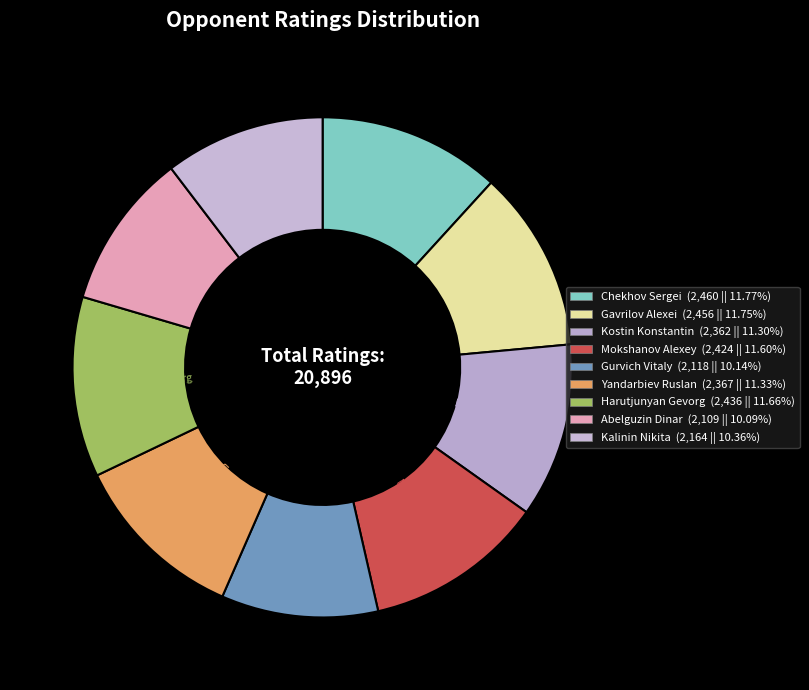

How many slices are in this pie chart?

9